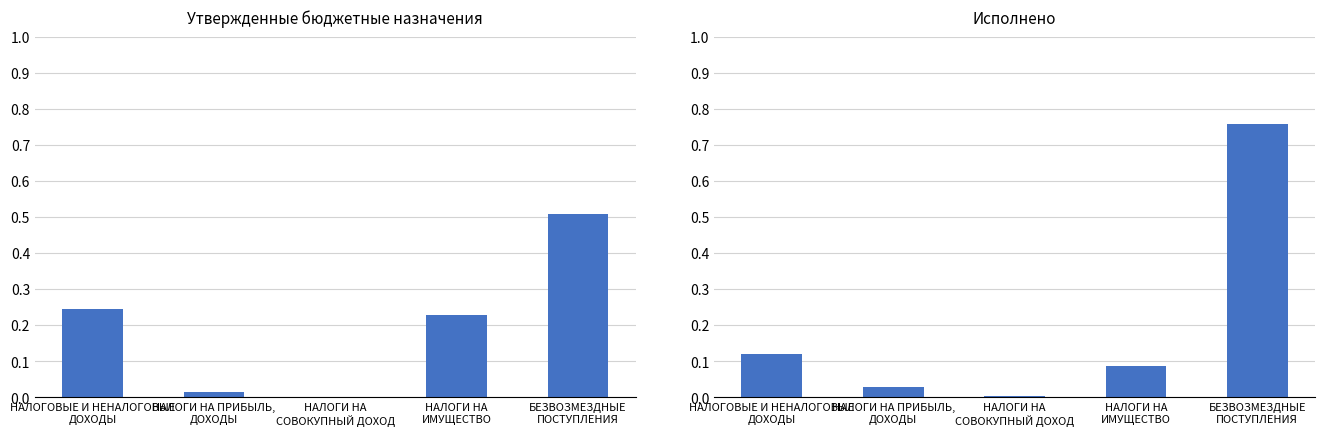

Rank the series at НАЛОГИ НА
СОВОКУПНЫЙ ДОХОД from lowest to highest value.

Утвержденные бюджетные назначения, Исполнено